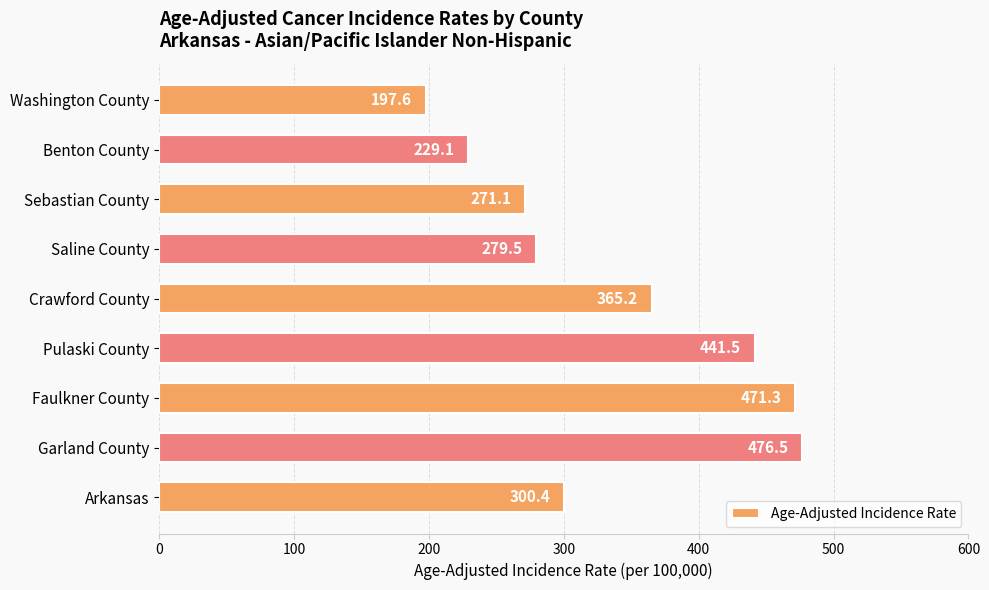

List the labels in order of value, smallest first.

Washington County, Benton County, Sebastian County, Saline County, Arkansas, Crawford County, Pulaski County, Faulkner County, Garland County